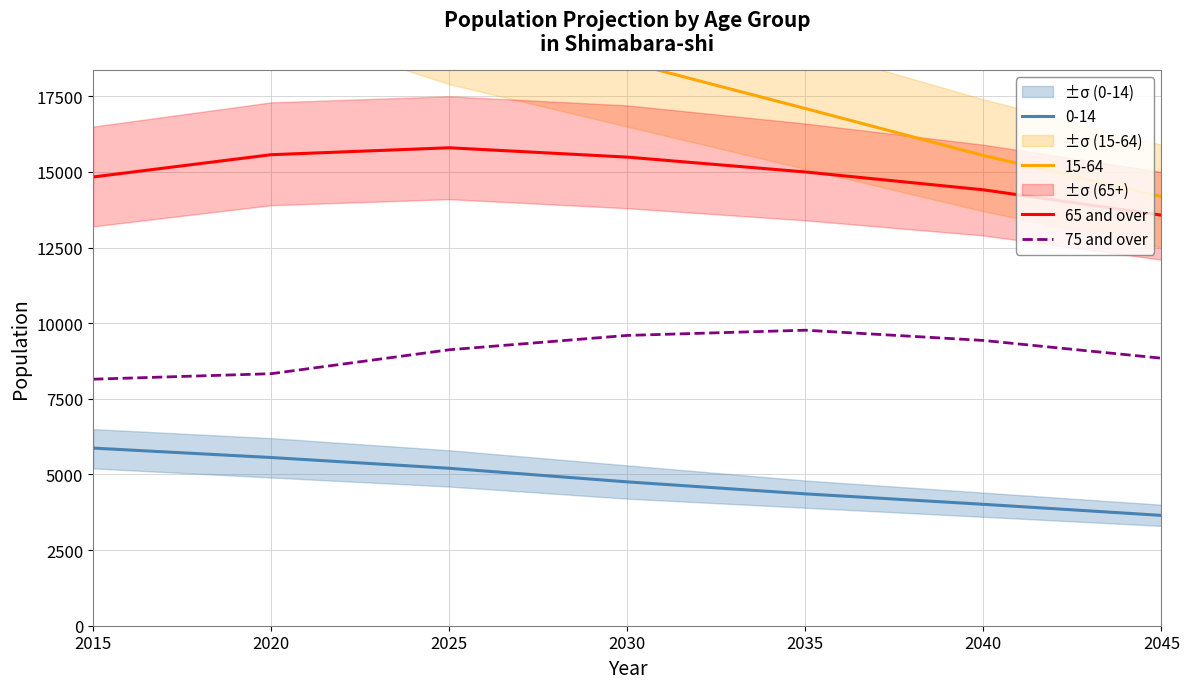

Which category has the lowest value in the 75 and over series?

2015